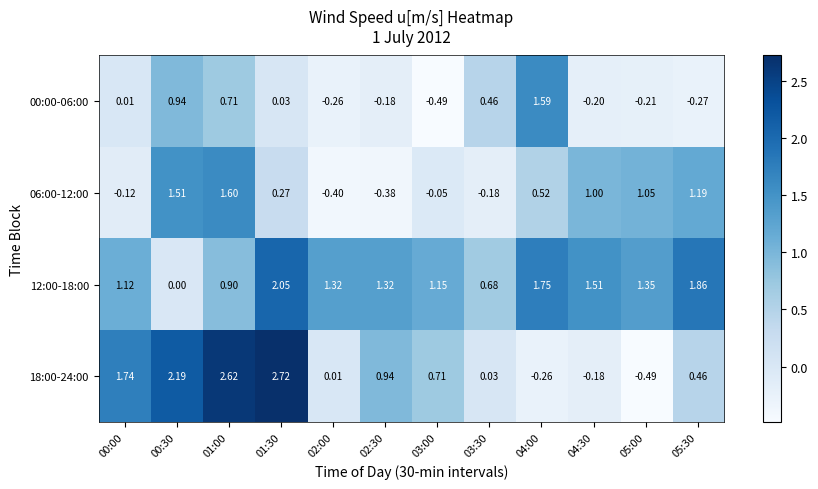

Rank the series by their maximum value, from highest to lowest.

18:00-24:00, 12:00-18:00, 06:00-12:00, 00:00-06:00